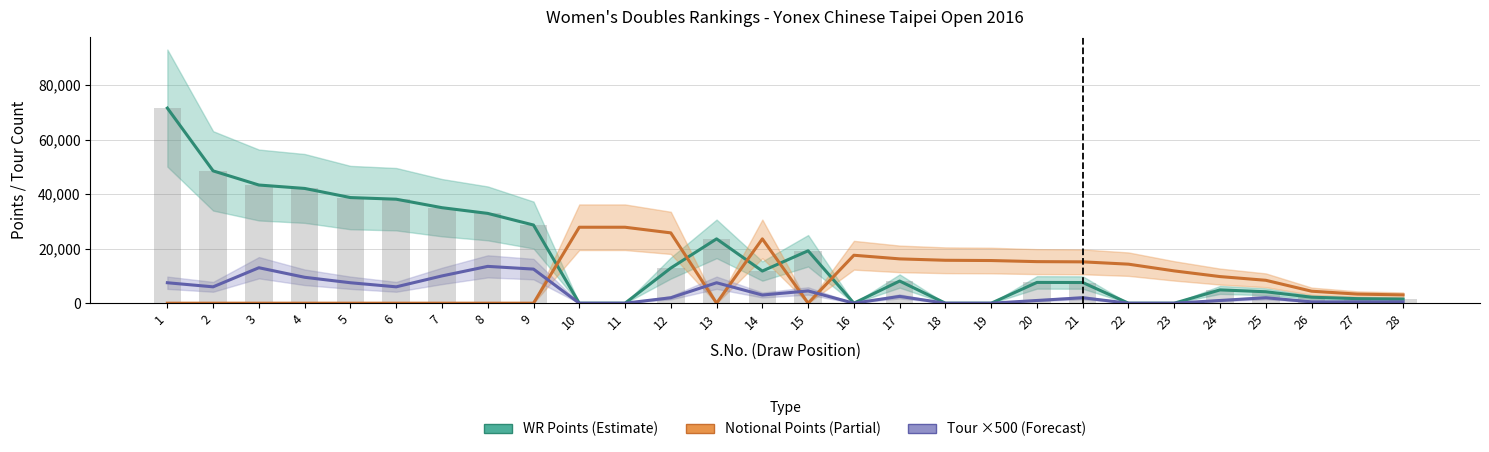

At how many categories does at least one series exceed 56070?

1